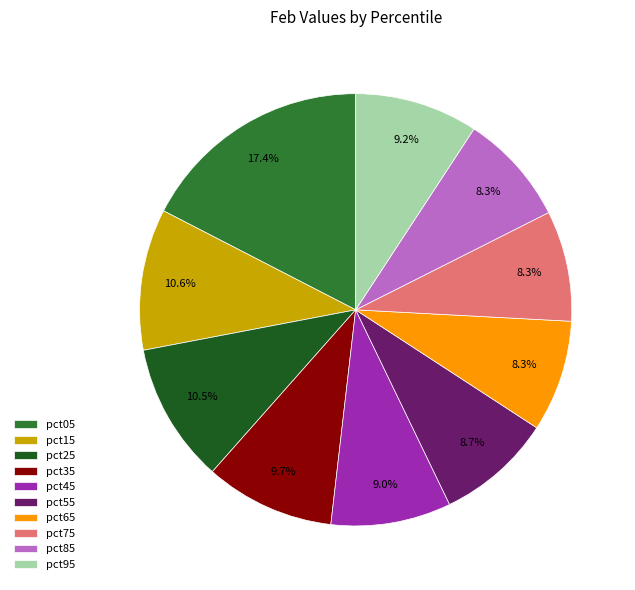

Which has a higher value, pct45 or pct05?

pct05